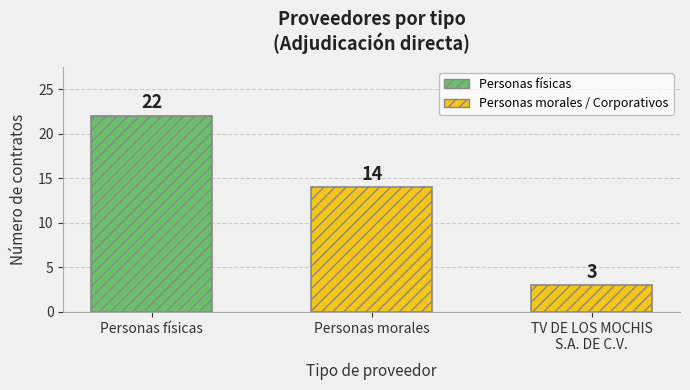

Are the bars grouped side by side (vs. stacked)?

No